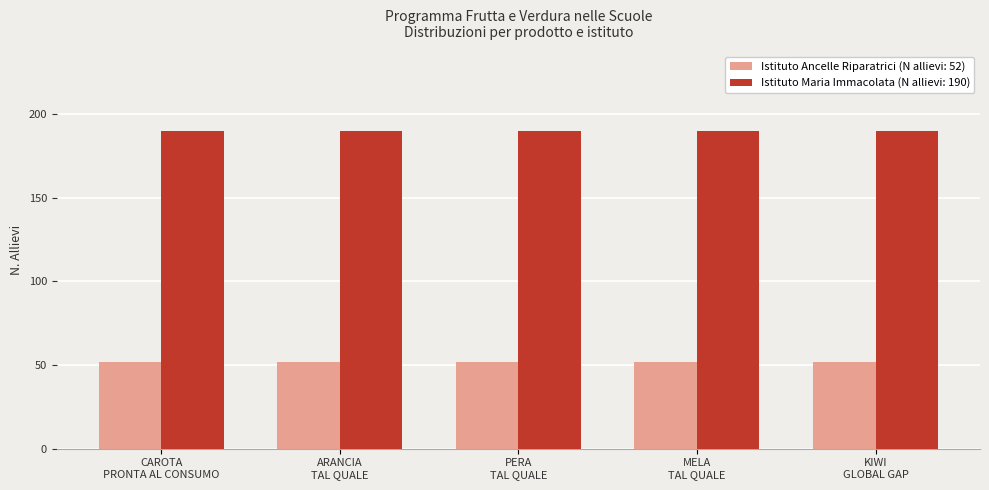

List the series in order of their peak value, highest first.

Istituto Maria Immacolata (N allievi: 190), Istituto Ancelle Riparatrici (N allievi: 52)